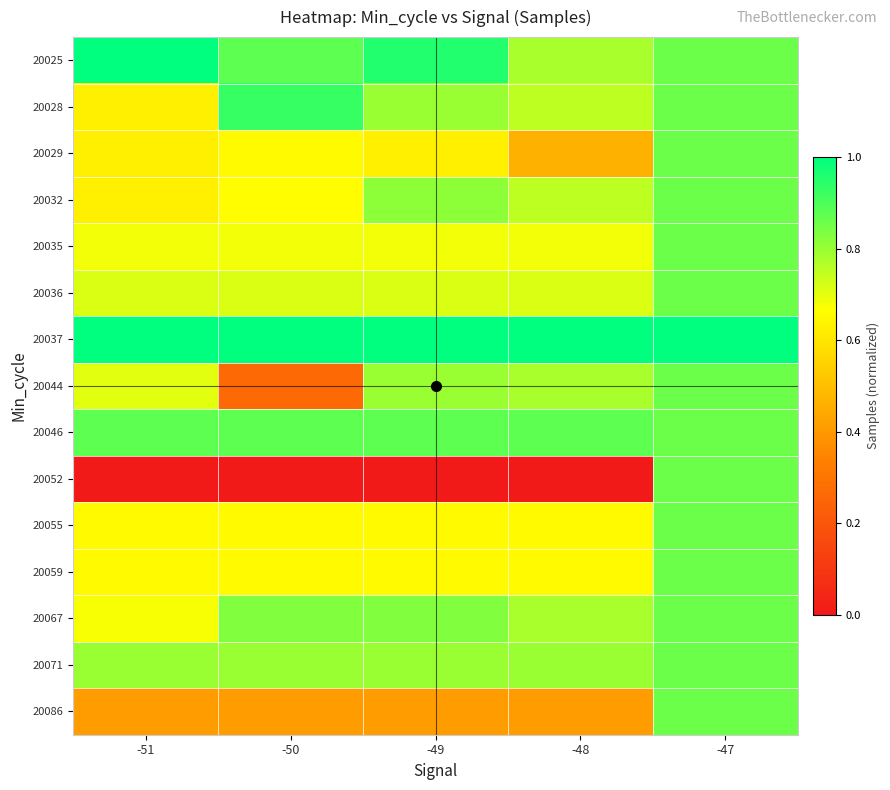

Reading left to right, extract all data points from this chart.

20025: -51=1.0	-50=0.9	-49=1.0	-48=0.8	-47=0.9
20028: -51=0.6	-50=0.9	-49=0.8	-48=0.8	-47=0.9
20029: -51=0.6	-50=0.7	-49=0.6	-48=0.5	-47=0.9
20032: -51=0.6	-50=0.7	-49=0.8	-48=0.8	-47=0.9
20035: -51=0.7	-50=0.7	-49=0.7	-48=0.7	-47=0.9
20036: -51=0.7	-50=0.7	-49=0.7	-48=0.7	-47=0.9
20037: -51=1.0	-50=1.0	-49=1.0	-48=1.0	-47=1.0
20044: -51=0.7	-50=0.3	-49=0.8	-48=0.8	-47=0.9
20046: -51=0.9	-50=0.9	-49=0.9	-48=0.9	-47=0.9
20052: -51=0.0	-50=0.0	-49=0.0	-48=0.0	-47=0.9
20055: -51=0.7	-50=0.7	-49=0.7	-48=0.7	-47=0.9
20059: -51=0.7	-50=0.7	-49=0.7	-48=0.7	-47=0.9
20067: -51=0.7	-50=0.8	-49=0.8	-48=0.8	-47=0.9
20071: -51=0.8	-50=0.8	-49=0.8	-48=0.8	-47=0.9
20086: -51=0.4	-50=0.4	-49=0.4	-48=0.4	-47=0.9